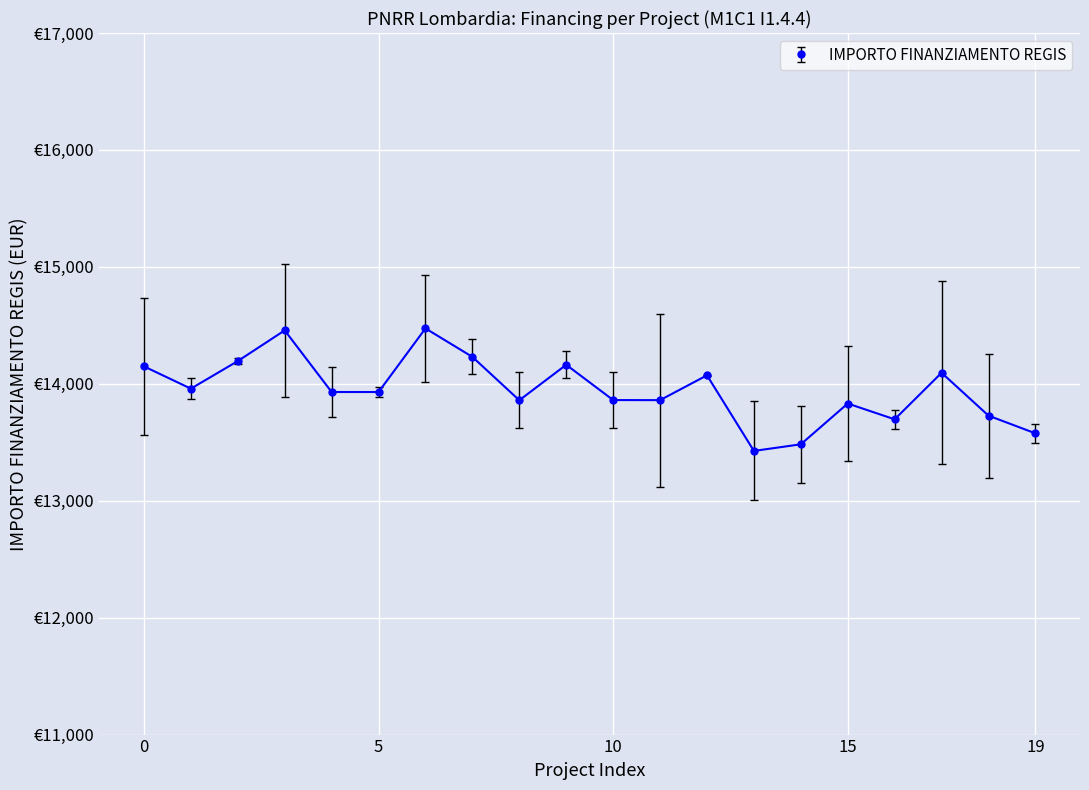

Does the chart have visible grid lines?

Yes